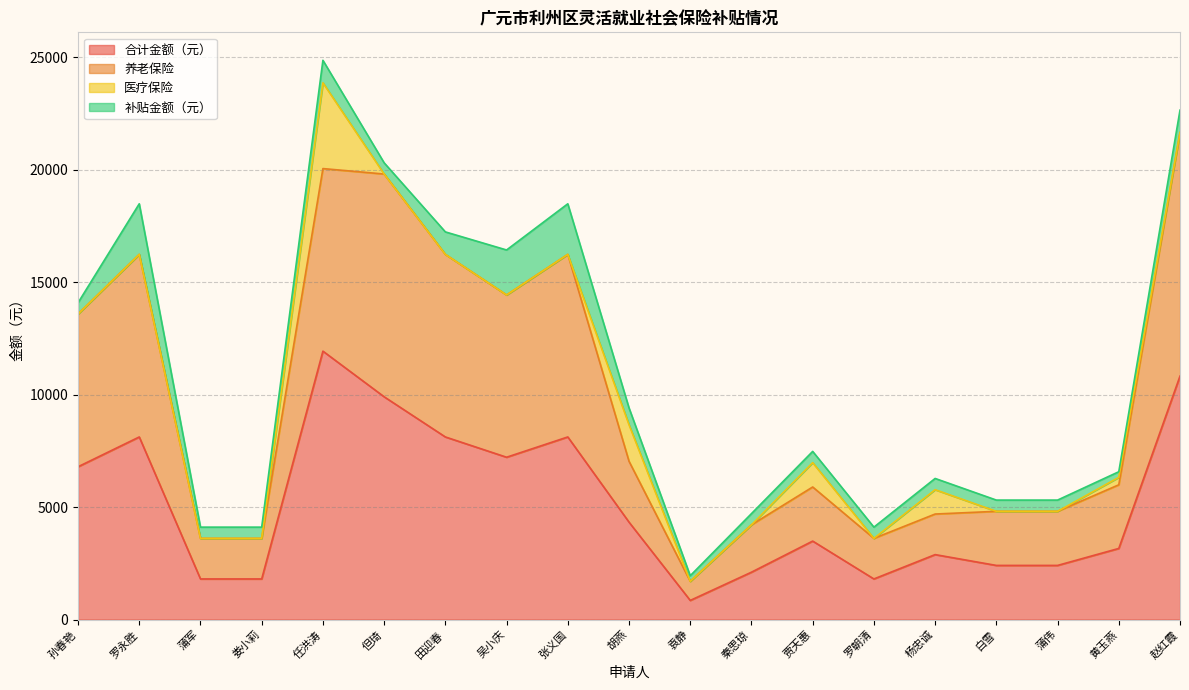

What are all the series names shown in the legend?

合计金额（元）, 养老保险, 医疗保险, 补贴金额（元）